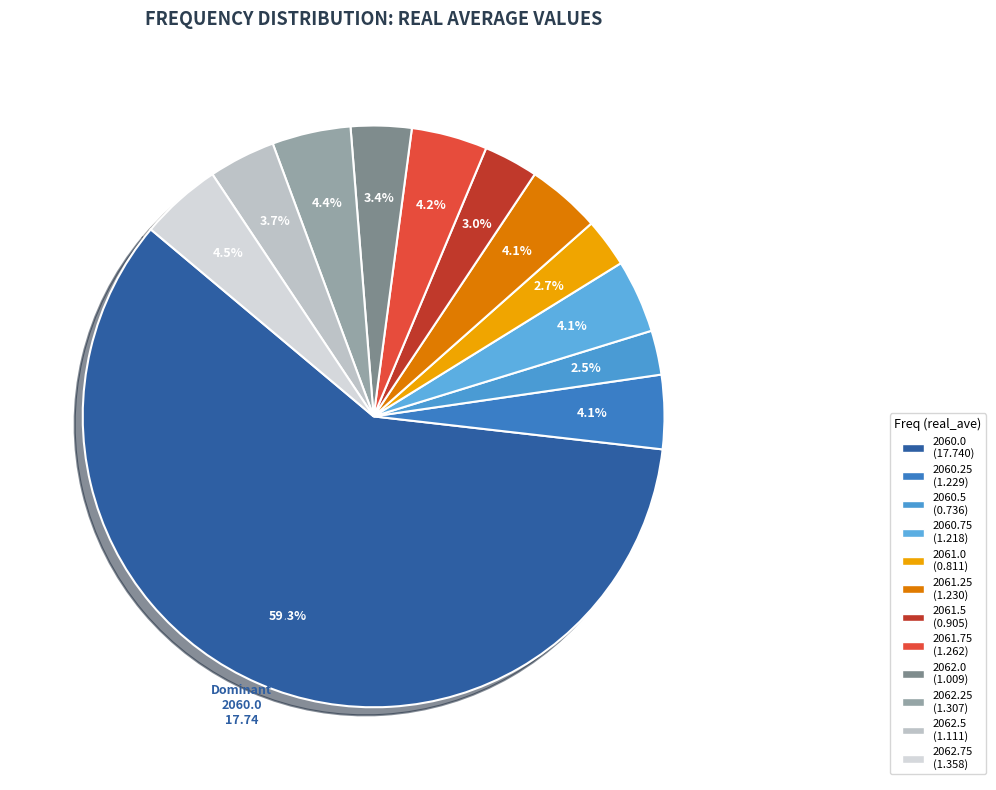

How many segments does this pie chart have?

12